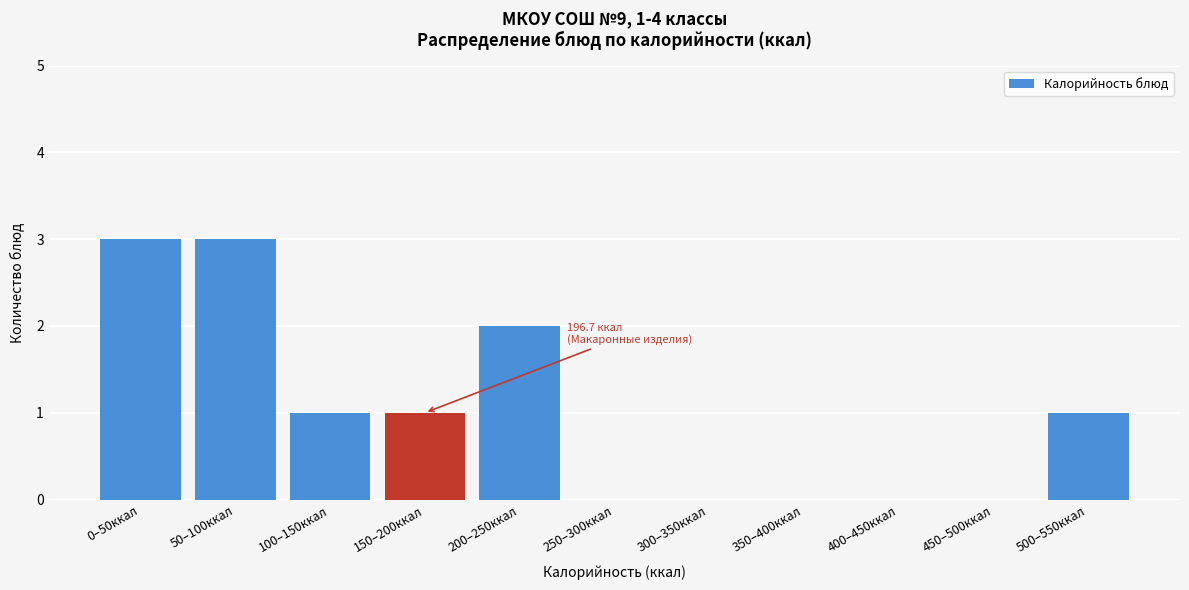

Reading left to right, extract all data points from this chart.

0–50ккал=3	50–100ккал=3	100–150ккал=1	150–200ккал=1	200–250ккал=2	250–300ккал=0	300–350ккал=0	350–400ккал=0	400–450ккал=0	450–500ккал=0	500–550ккал=1